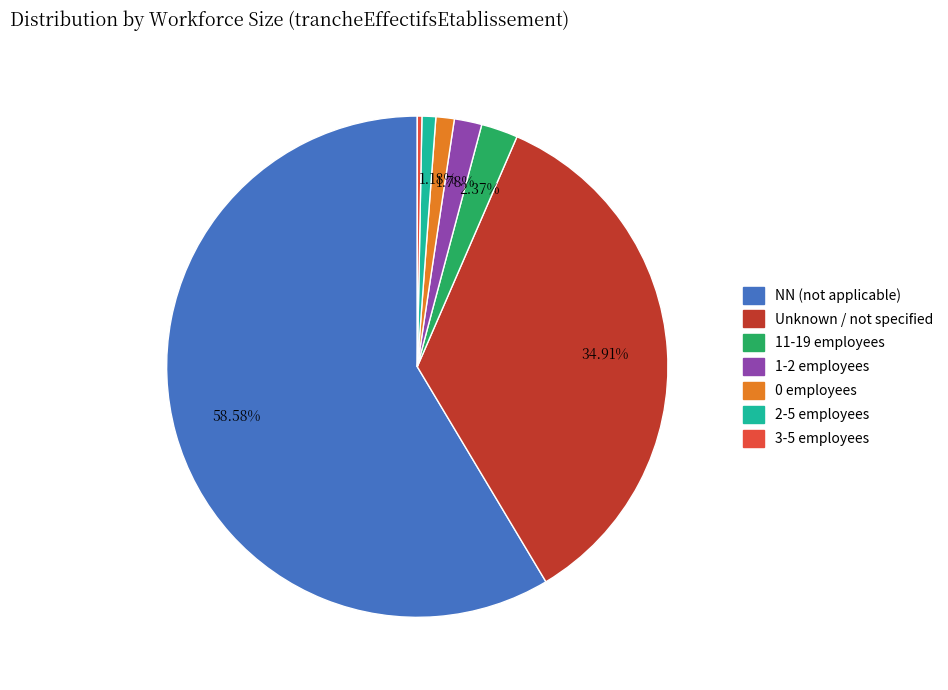

To the nearest percent, what is the difference between the largest and smallest slice percentages?

58%